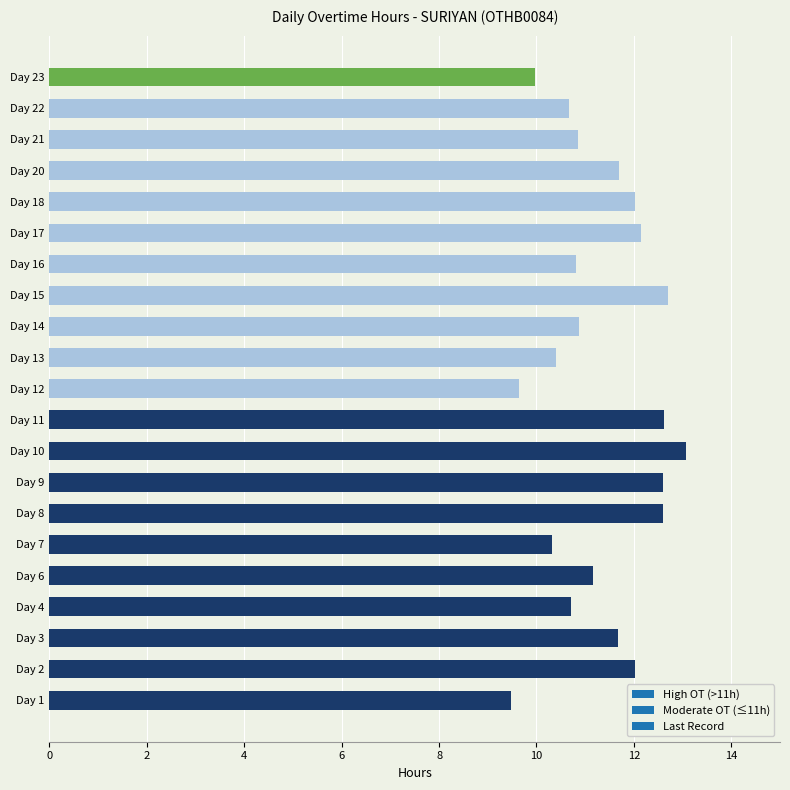

Does the chart contain stacked bars?

No